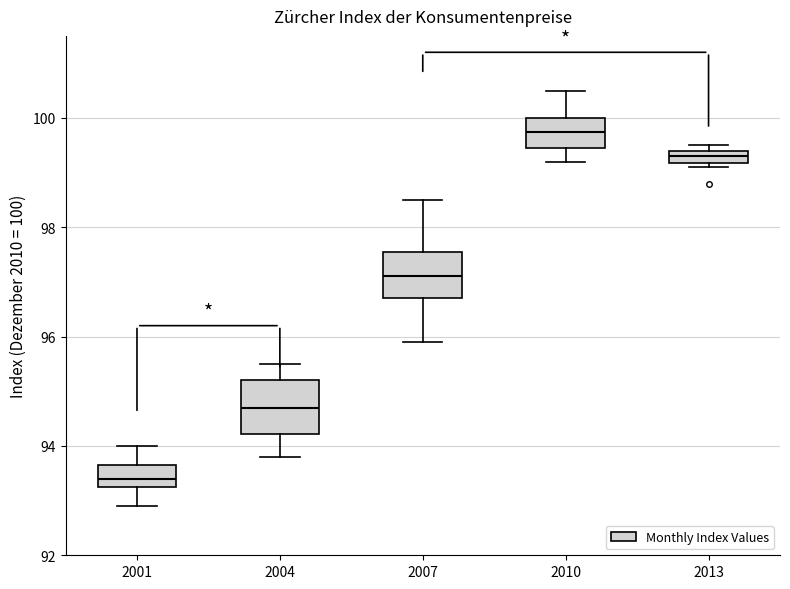

Where does the lower whisker of the box at x = 2004 end on the y-axis? The values are not printed on the chart, so give them approximately, as read against the axis.

93.8